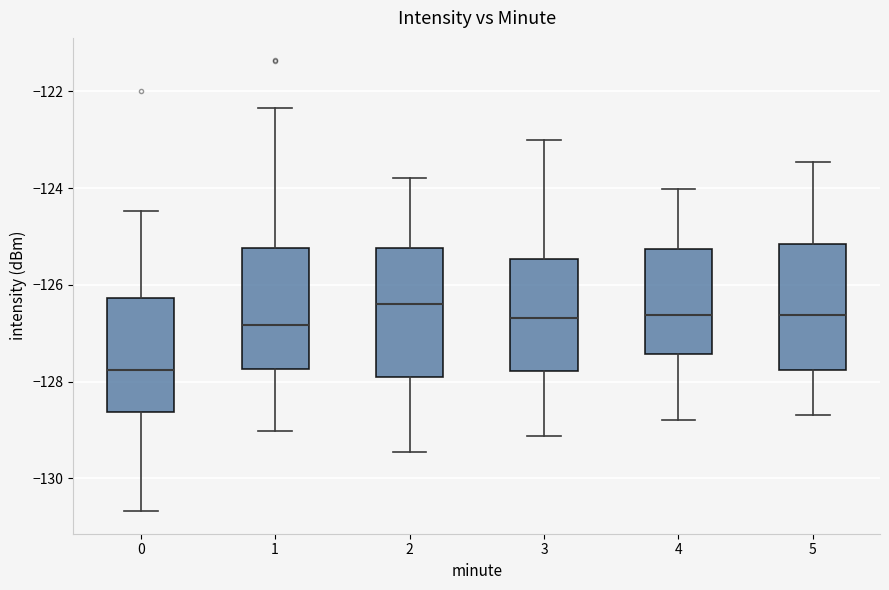

Reading left to right, read every box against the y-axis: the position of its median line, the range the box covers, and the ends of its whiskers. The values are not printed on the chart, so give them approximately, as read against the axis.

0: median -127.8, box -128.6 to -126.2, whiskers -130.6 to -124.4
1: median -126.8, box -127.8 to -125.2, whiskers -129.0 to -122.4
2: median -126.4, box -128.0 to -125.2, whiskers -129.4 to -123.8
3: median -126.6, box -127.8 to -125.4, whiskers -129.2 to -123.0
4: median -126.6, box -127.4 to -125.2, whiskers -128.8 to -124.0
5: median -126.6, box -127.8 to -125.2, whiskers -128.6 to -123.4